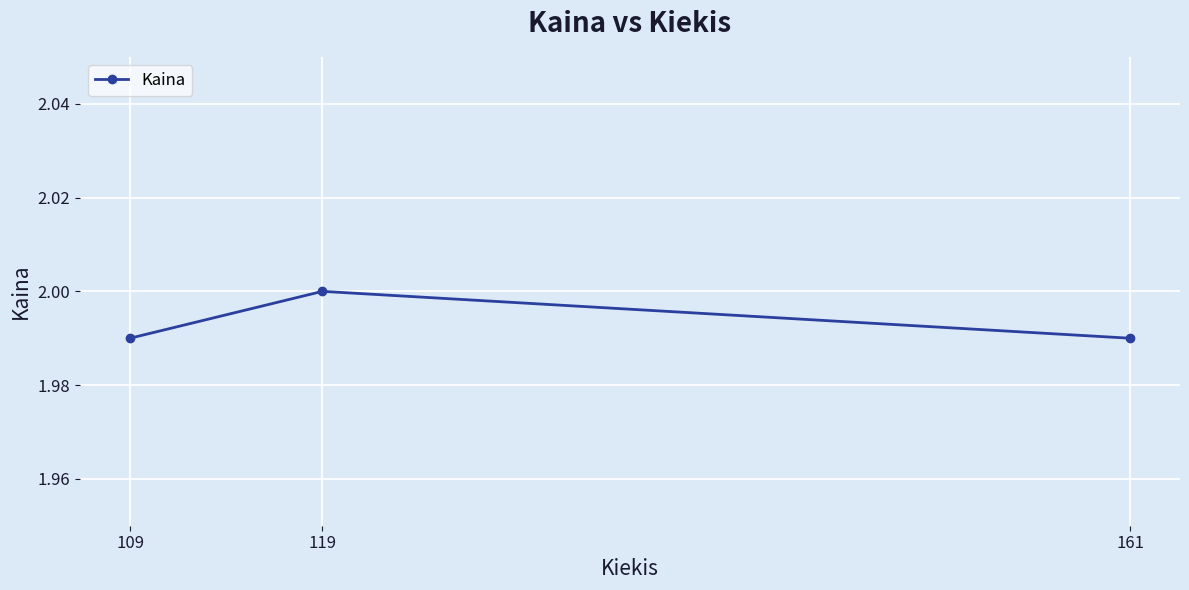

Approximately how many times larger is the value at 109 compared to 161?

1.0